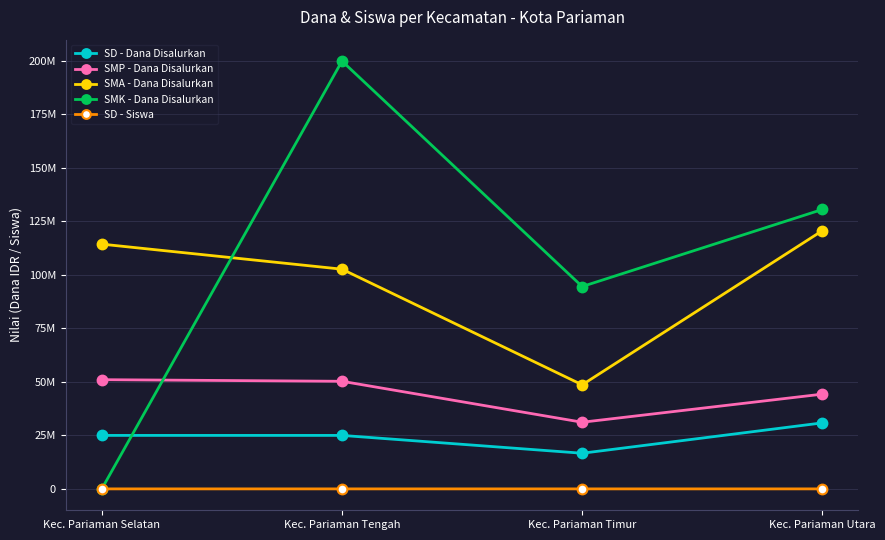

What position from the right is Kec. Pariaman Utara?

1